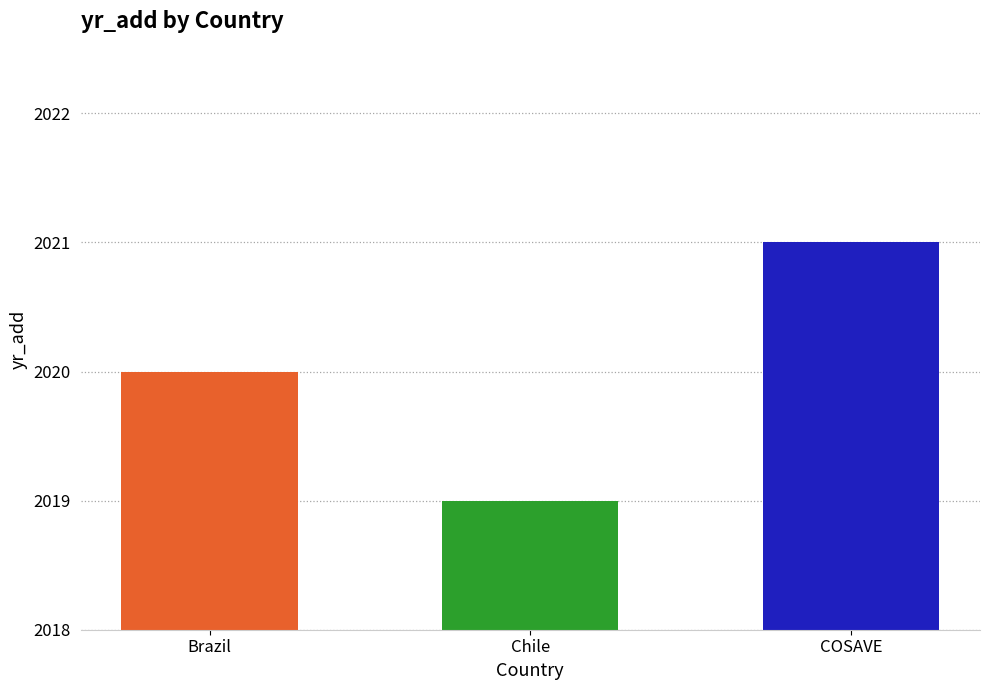

At which label is the value closest to 2020?

Brazil